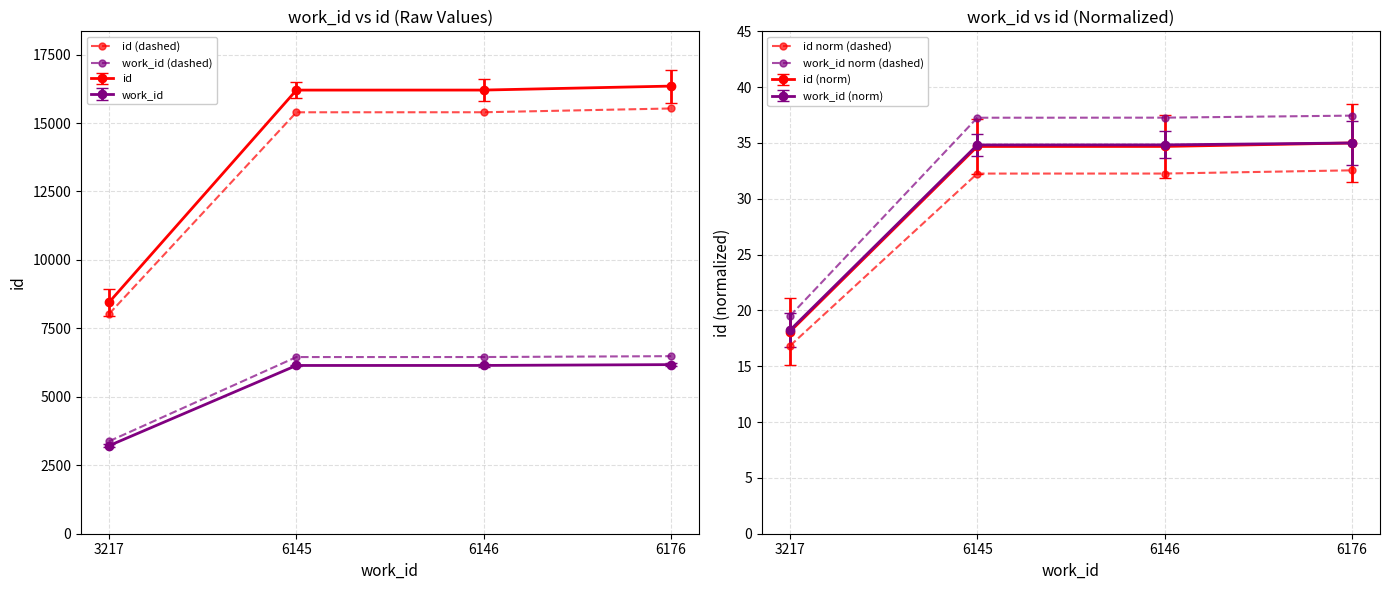

Count the number of categories in the chart.

4